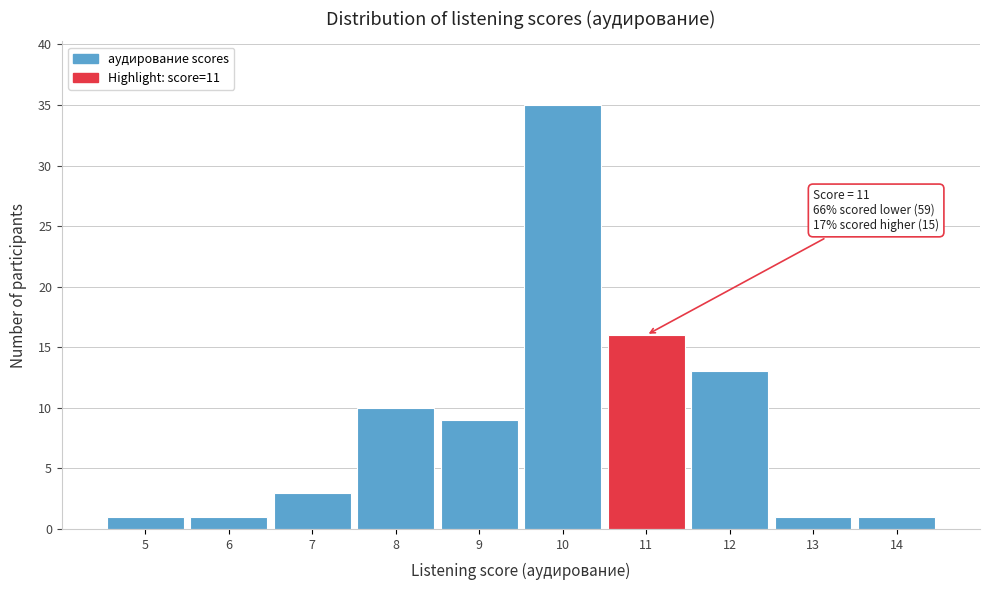

Over which range of the x-axis is the bar tallest?

9.5 to 10.5